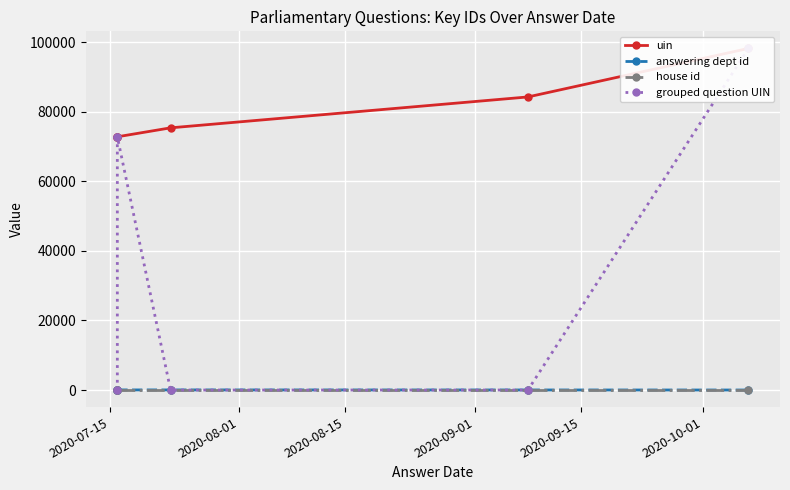

True or false: uin and house id cross at least once.

False